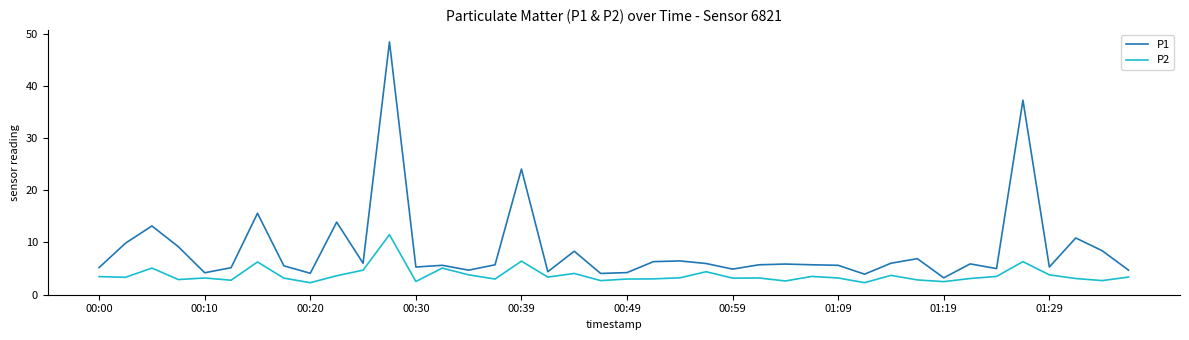

What is the difference between the maximum and minimum values in the P1 series?

45.2